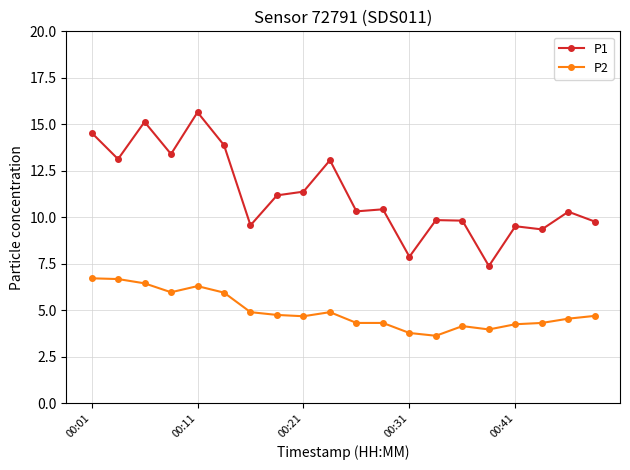

What is the average value of the P1 series?

11.3